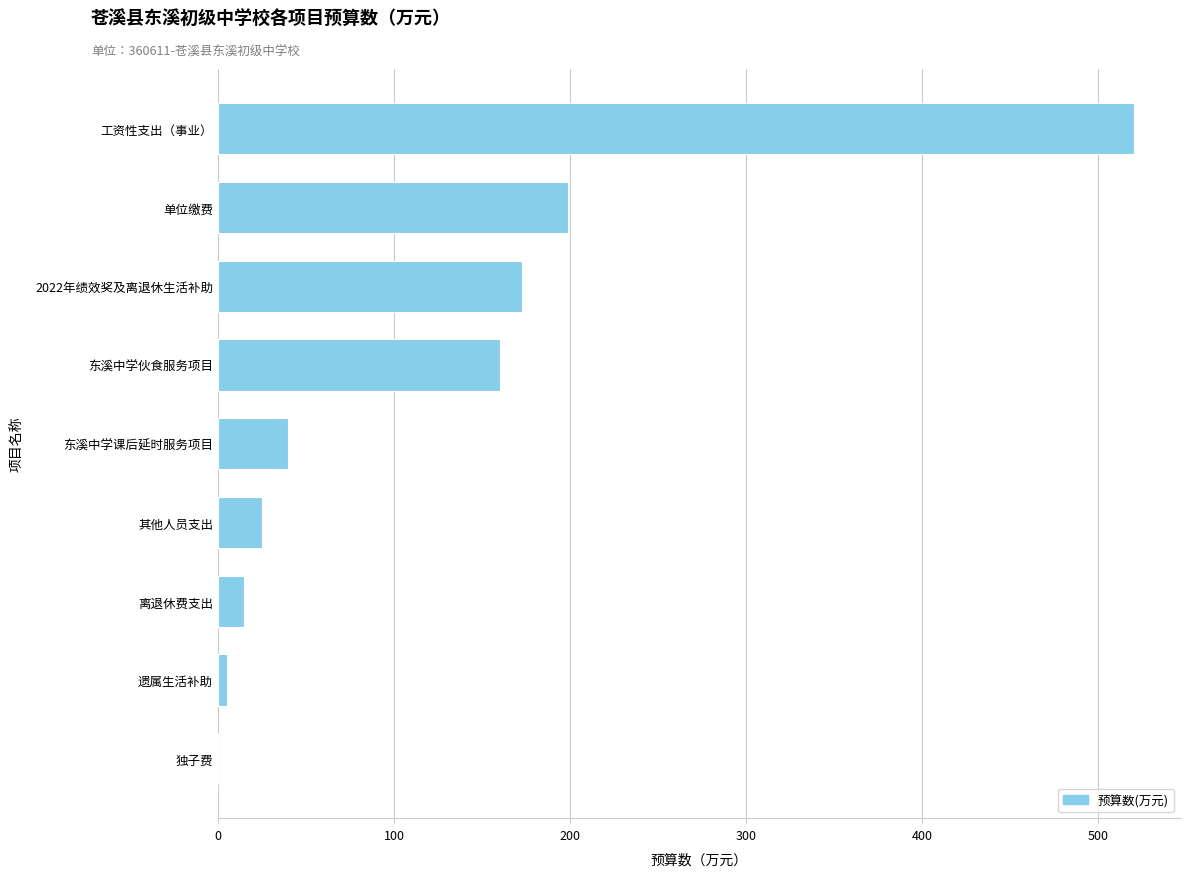

The chart shows a value of 245.3 at 2022年绩效奖及离退休生活补助. True or false?

False